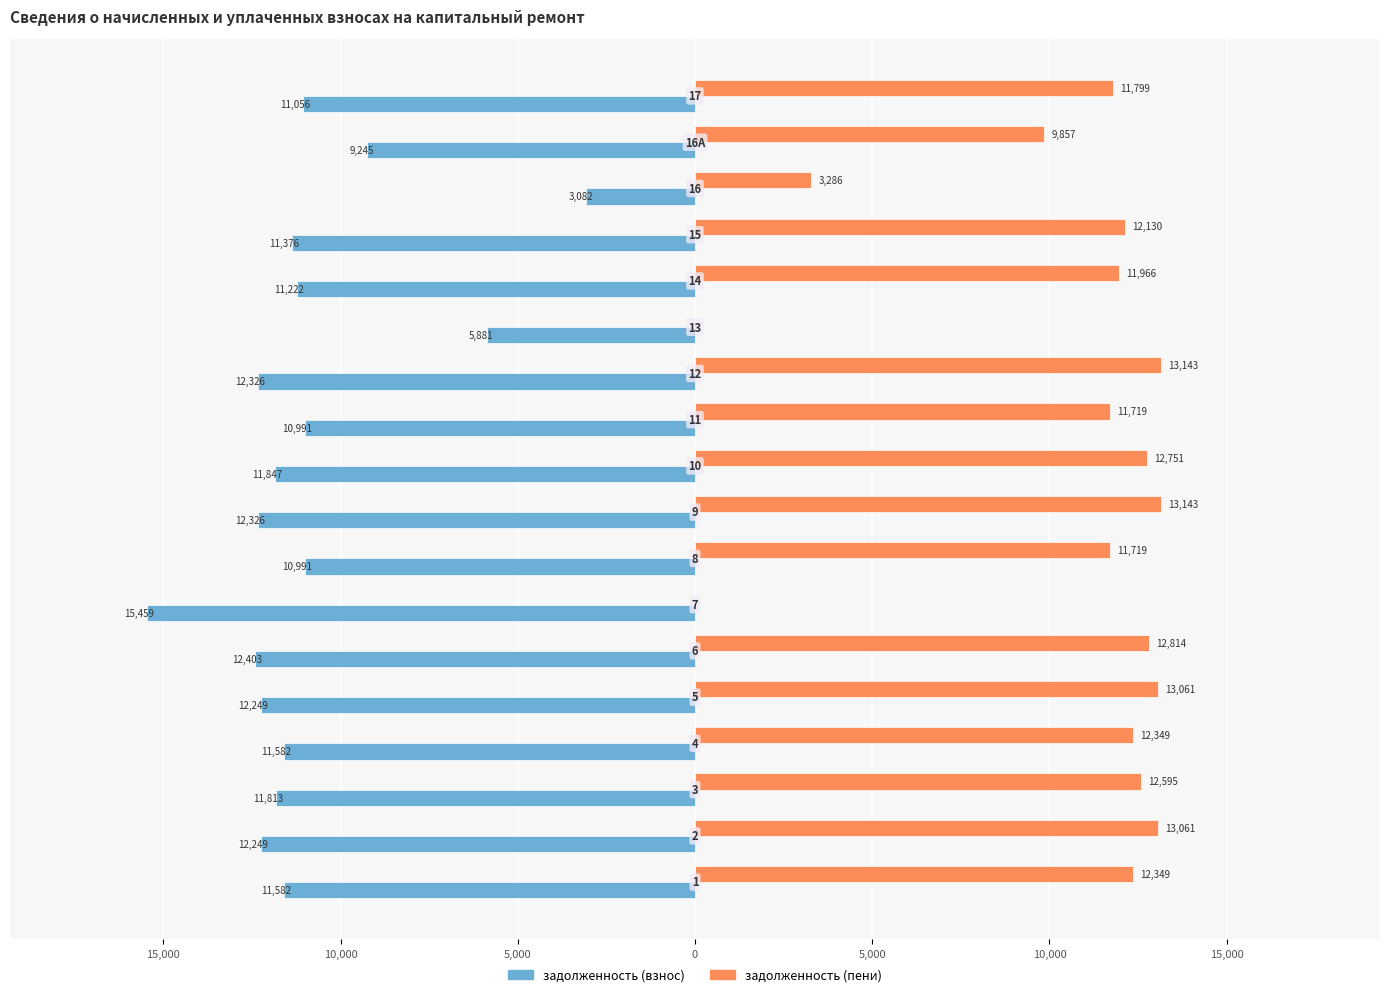

Reading left to right, what are all the values shown in this chart?

задолженность (взнос): -11581.7	-12249.4	-11812.8	-11581.7	-12249.4	-12403.4	-15459.4	-10991.0	-12326.4	-11847.4	-10991.0	-12326.4	-5880.6	-11222.2	-11376.2	-3081.6	-9244.8	-11056.1
задолженность (пени): 12348.8	13060.7	12595.3	12348.8	13060.7	12814.3	0.0	11719.1	13142.9	12751.4	11719.1	13142.9	0.0	11965.5	12129.8	3285.7	9857.2	11799.4